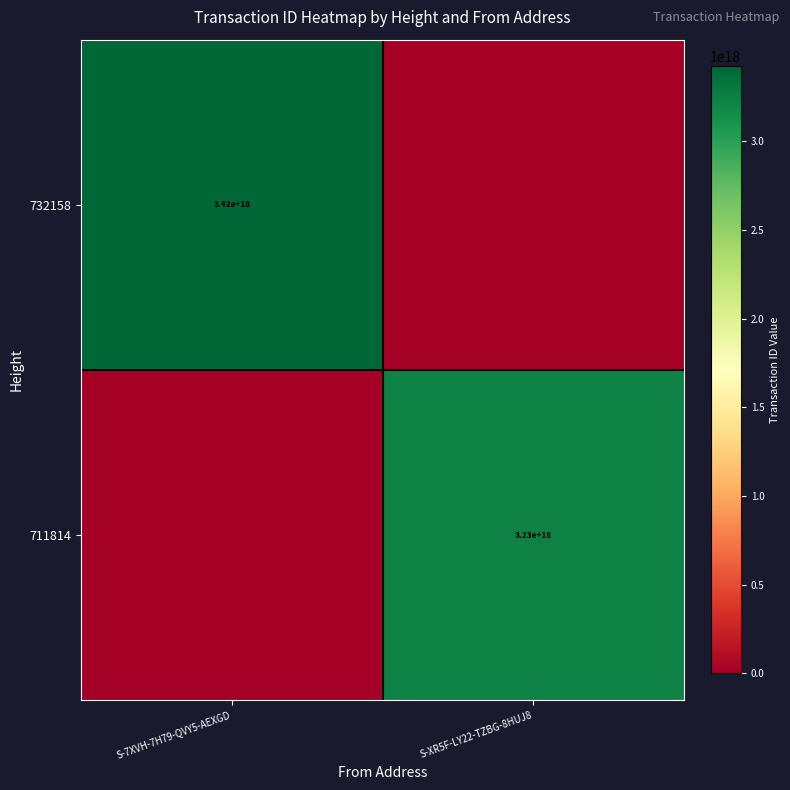

Between S-XR5F-LY22-TZBG-8HUJ8 and S-7XVH-7H79-QVY5-AEXGD, which is larger?

S-7XVH-7H79-QVY5-AEXGD